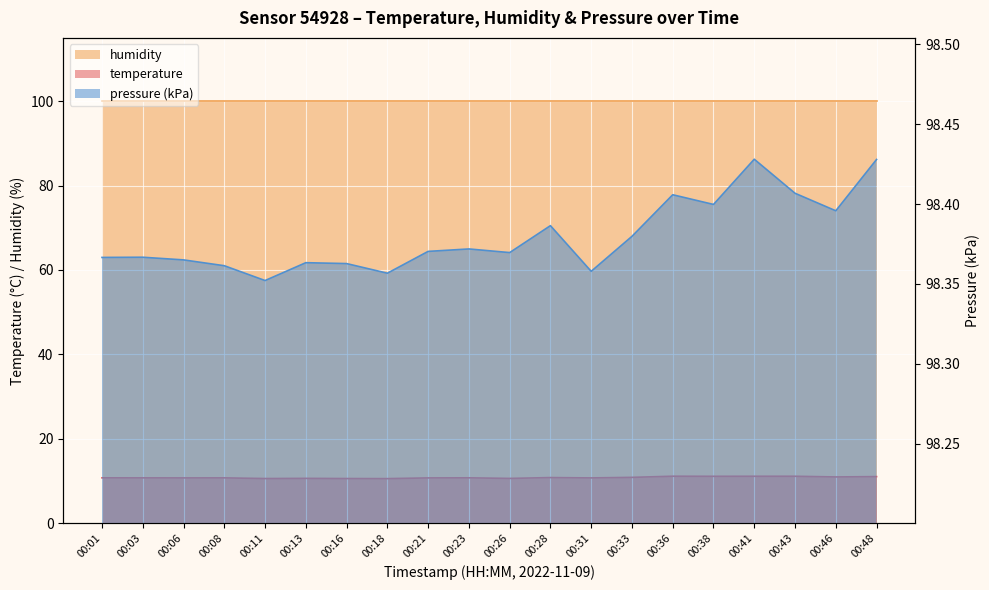

How many interior local valleys does the pressure_kPa series have?

6